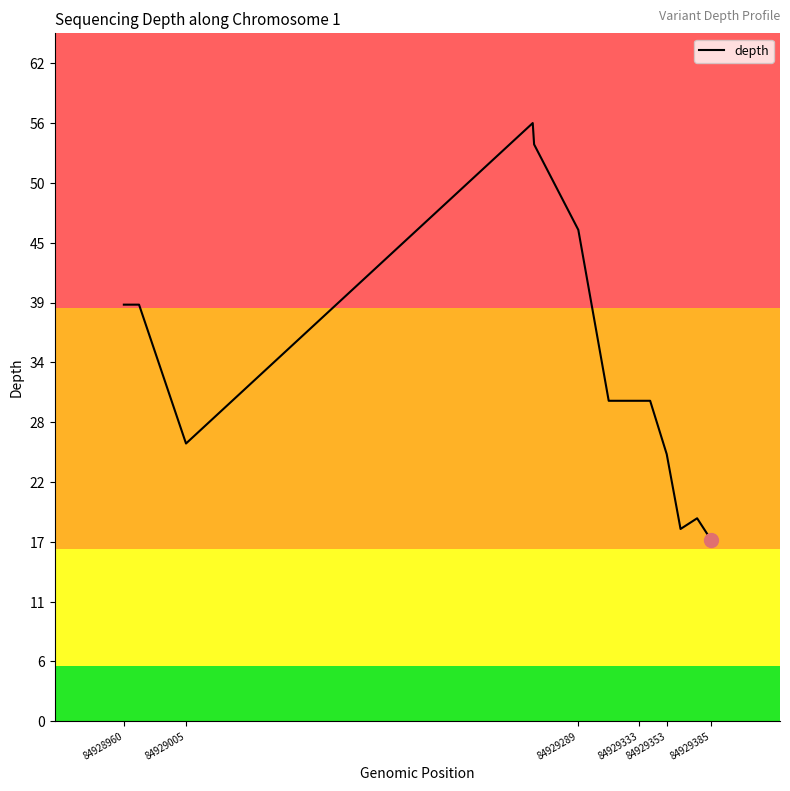

What is the smallest value displayed?

17